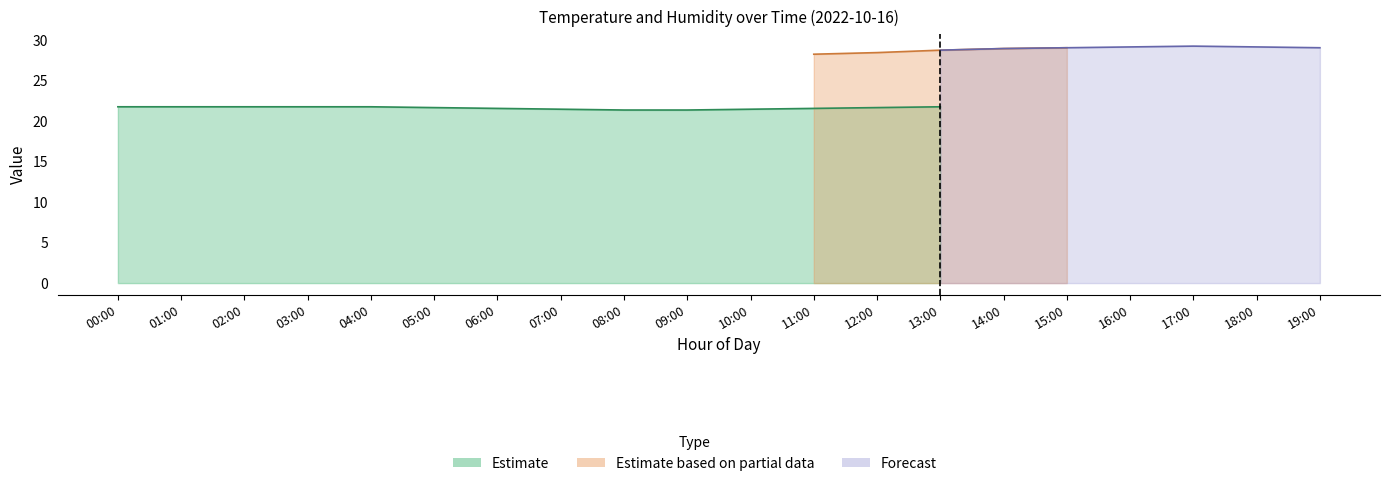

True or false: temperature and humidity intersect in this chart.

False